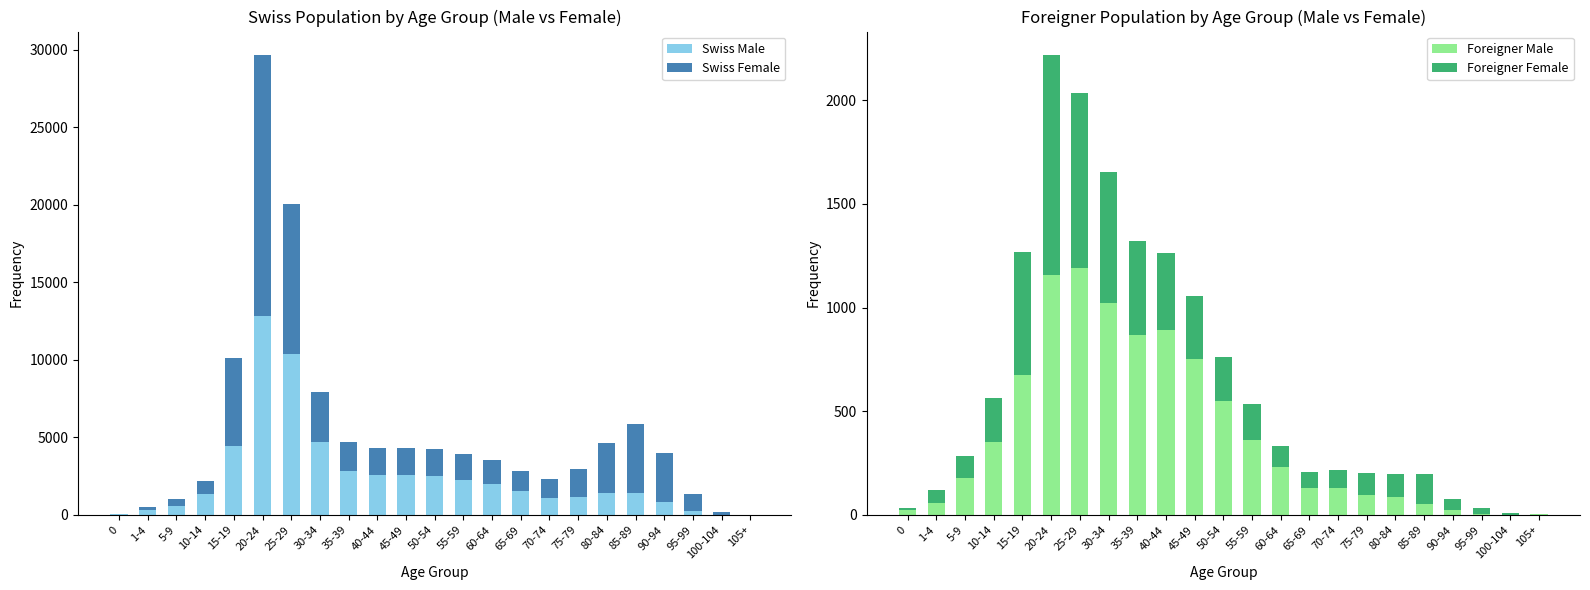

What is the label of the 7th bar from the right?

75-79